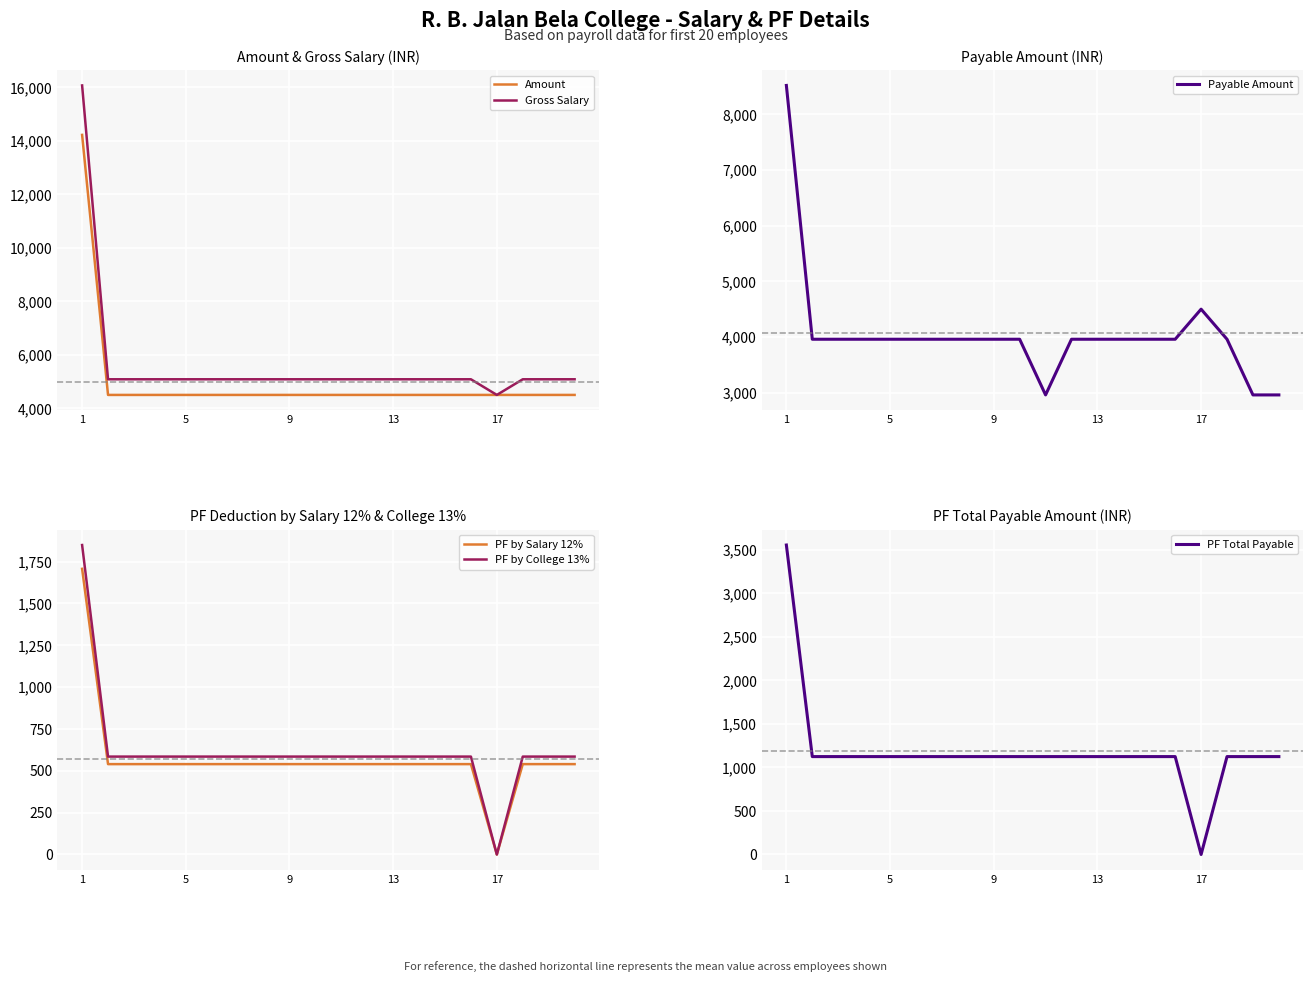

True or false: Amount and PF by Salary 12% cross at least once.

False